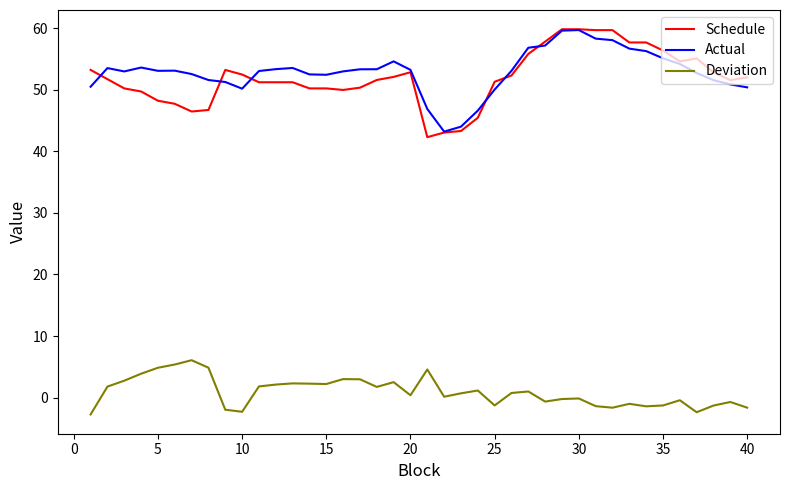

True or false: Schedule has more than 1 points higher than both neighbors.

True